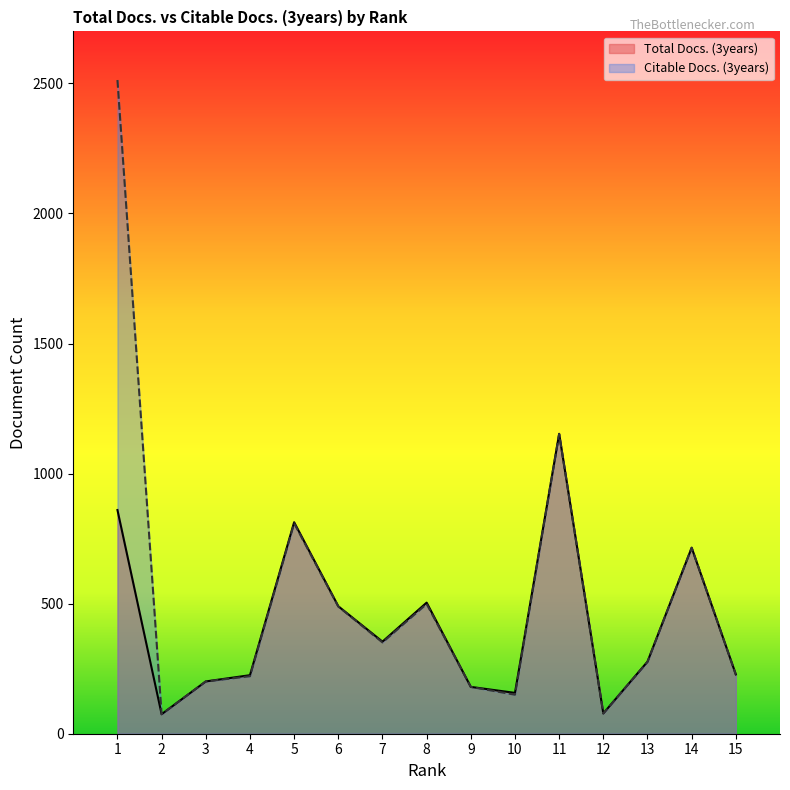

At which category does Total Docs. (3years) reach its first local peak?

5